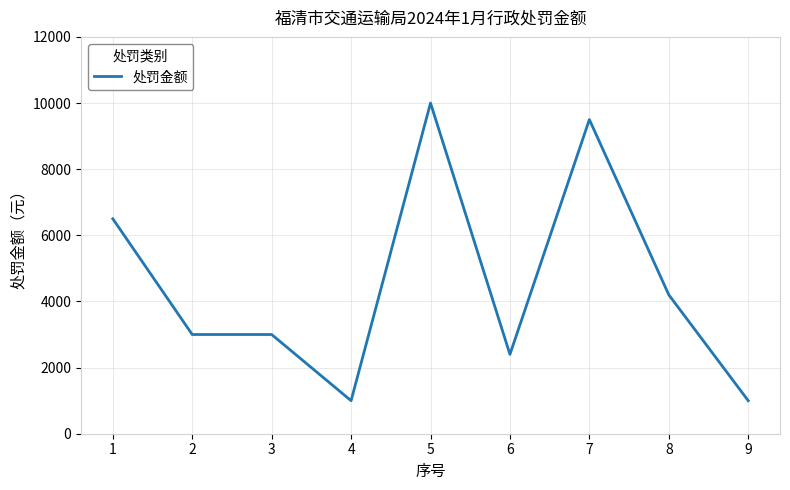

At which category does the chart reach its peak across all series?

5